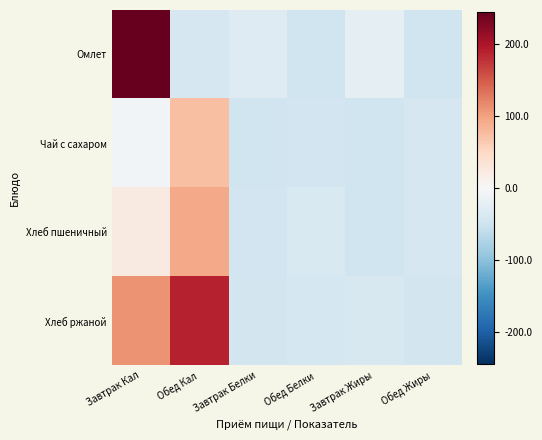

At which category is the sum across all series the highest?

Завтрак Кал